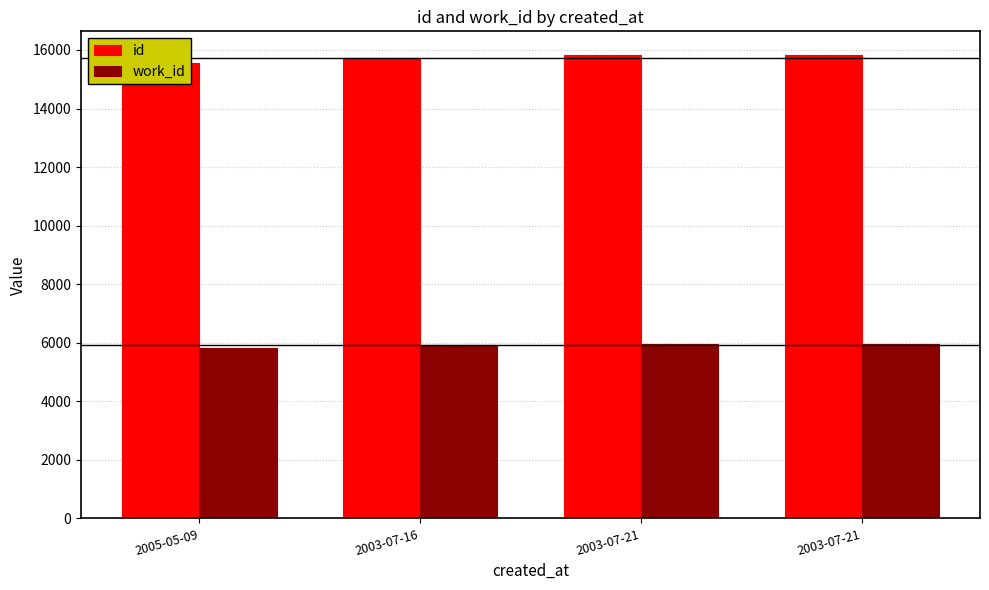

List the series in order of their overall mean, highest first.

id, work_id